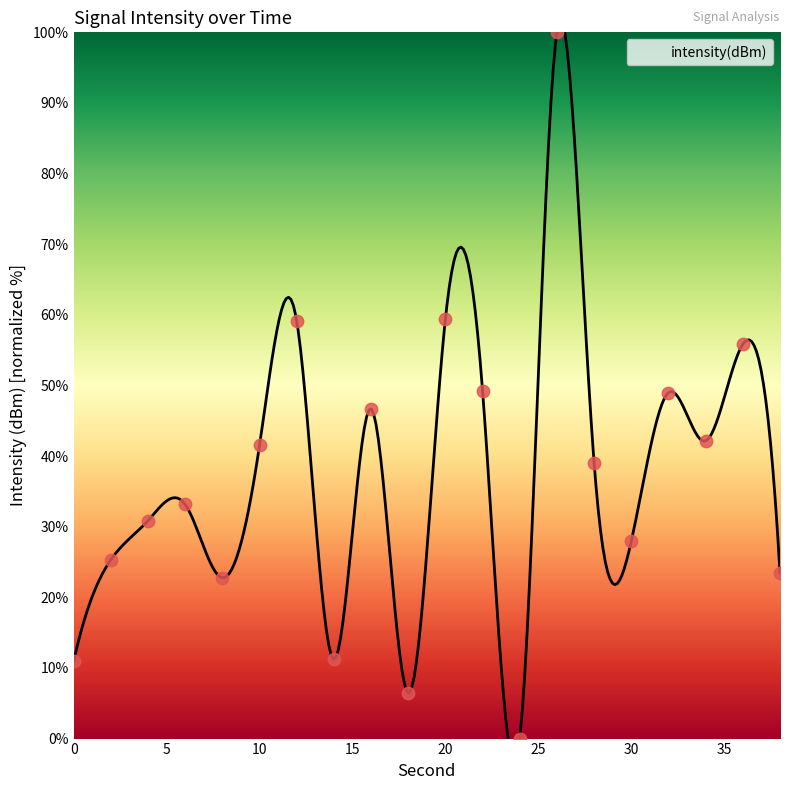

Which has a higher value, 26 or 32?

26